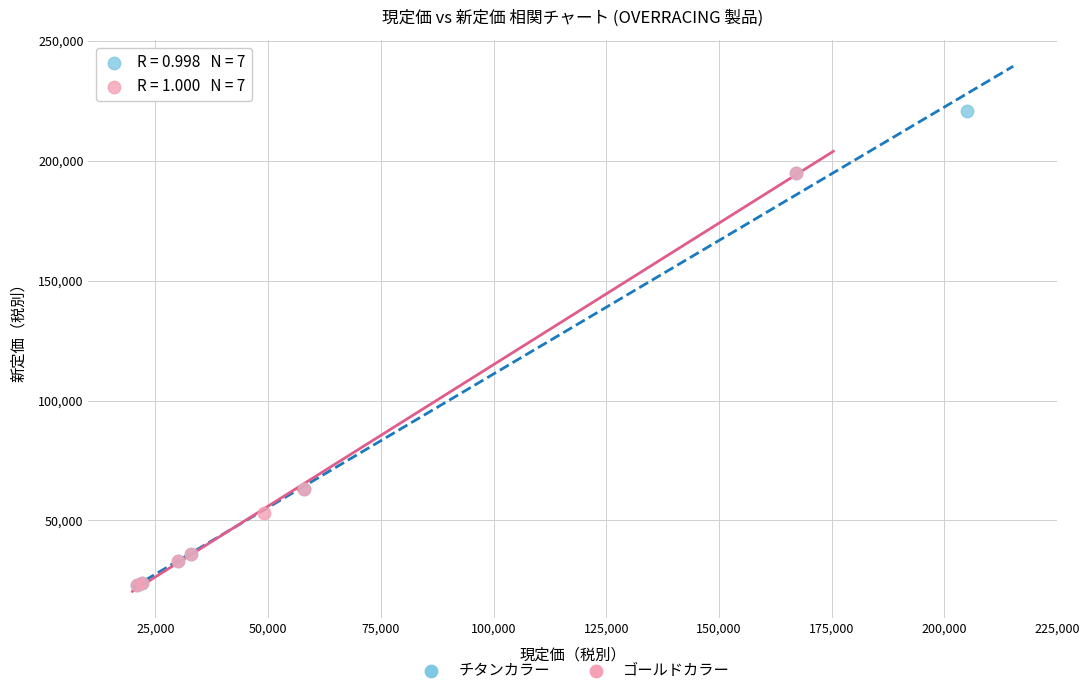

Which series has the widest spread of Y values?

チタンカラー